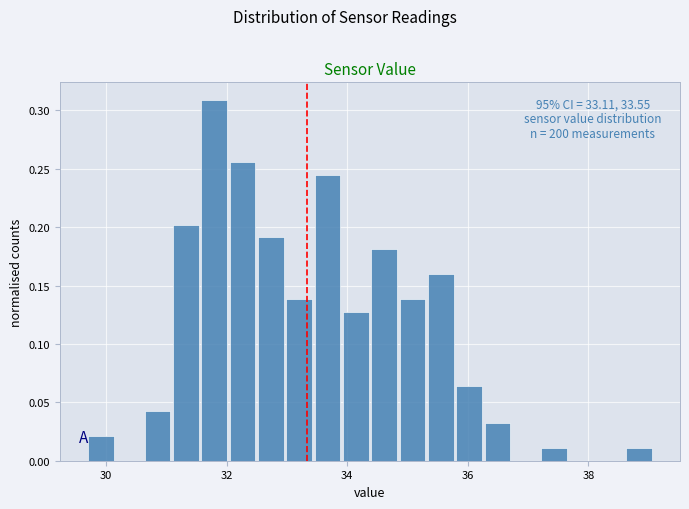

Read against the x-axis, roughly where is the centre of the tallest bar?

31.8